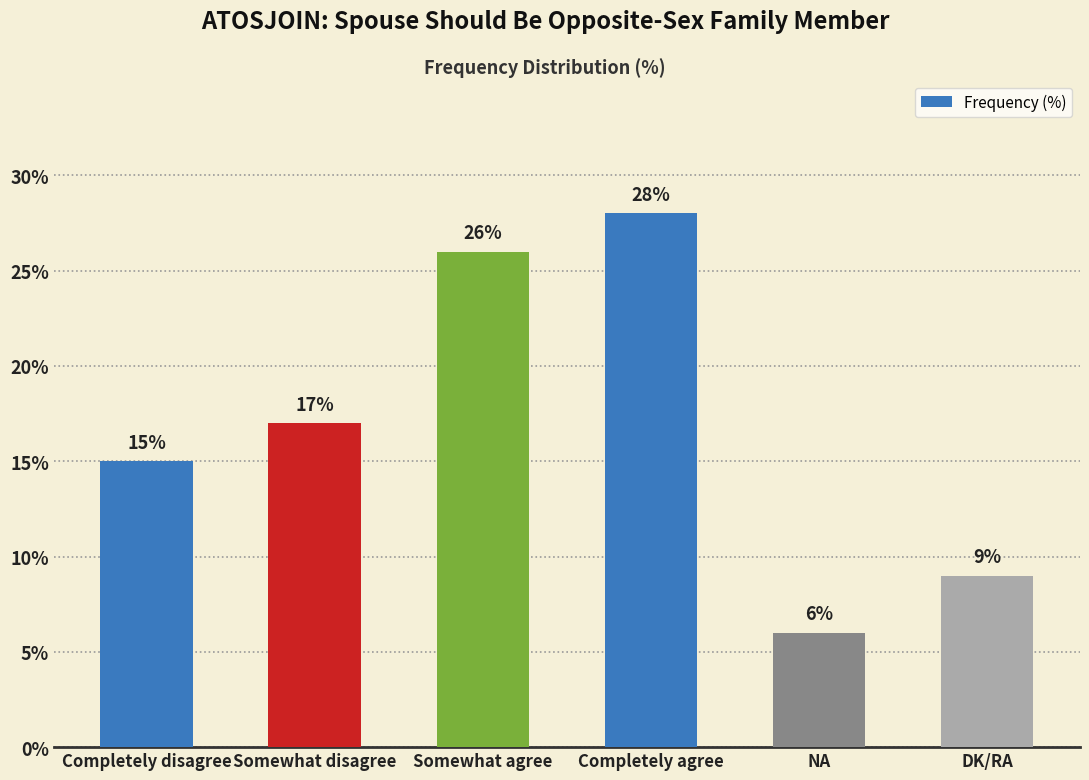

Is it true that the value at DK/RA is 6?

False